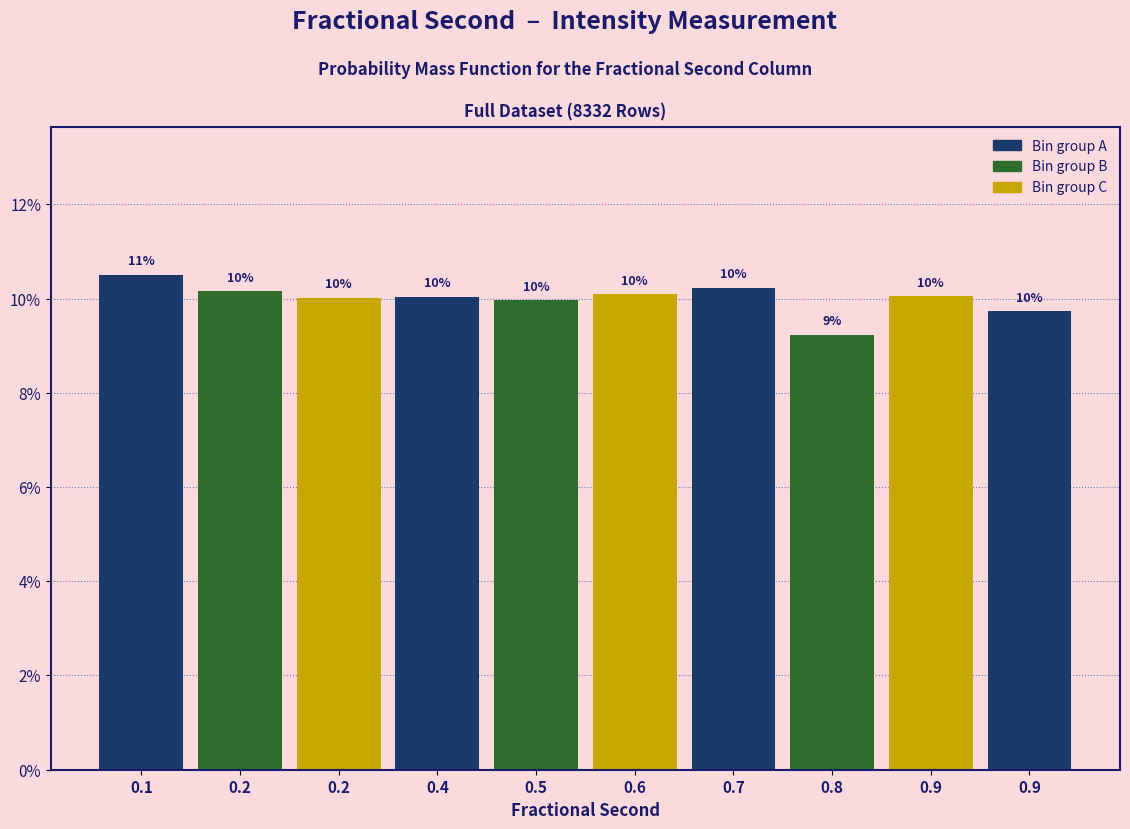

How many data points are above 10?

7